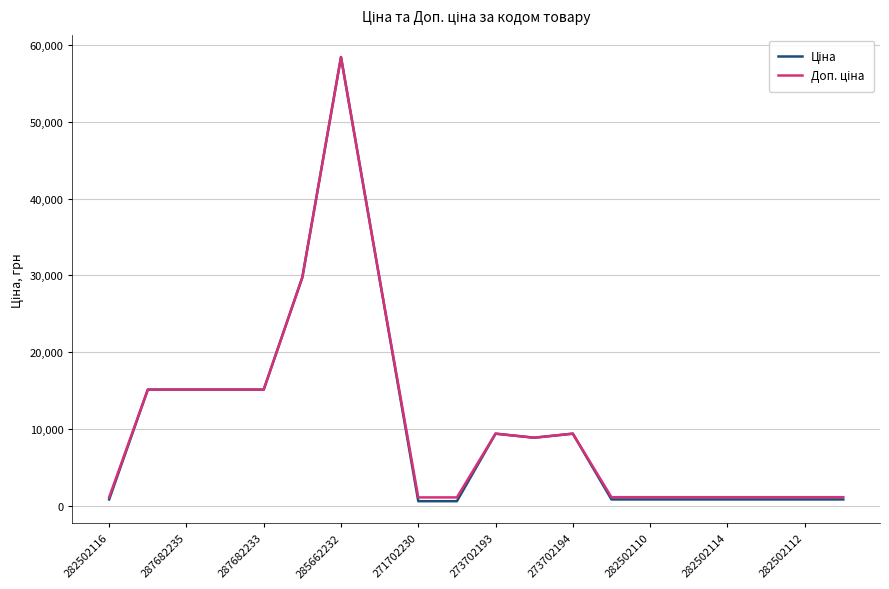

At how many categories does at least one series exceed 52577?

1